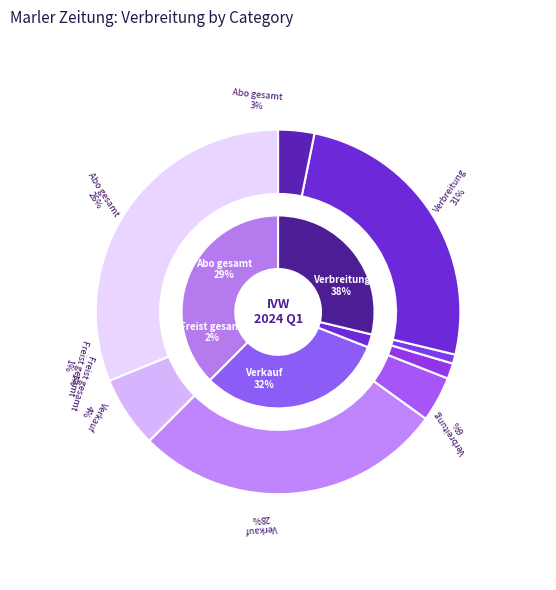

Does Marler Zeitung (3537) represent more than half of the total?

Yes